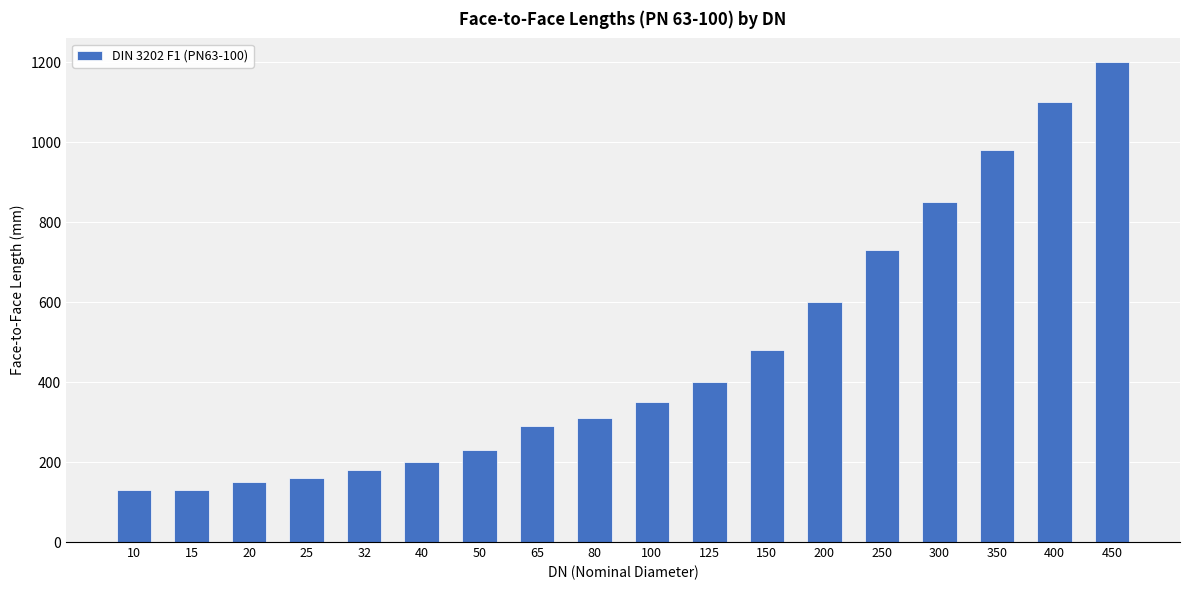

What is the smallest value displayed?

130